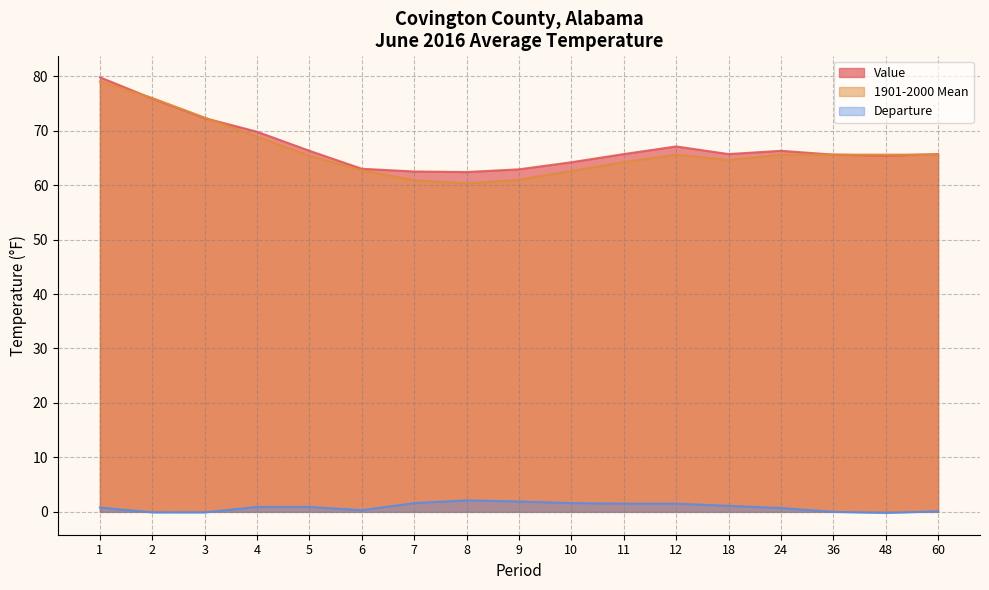

At how many categories does at least one series exceed 20?

17